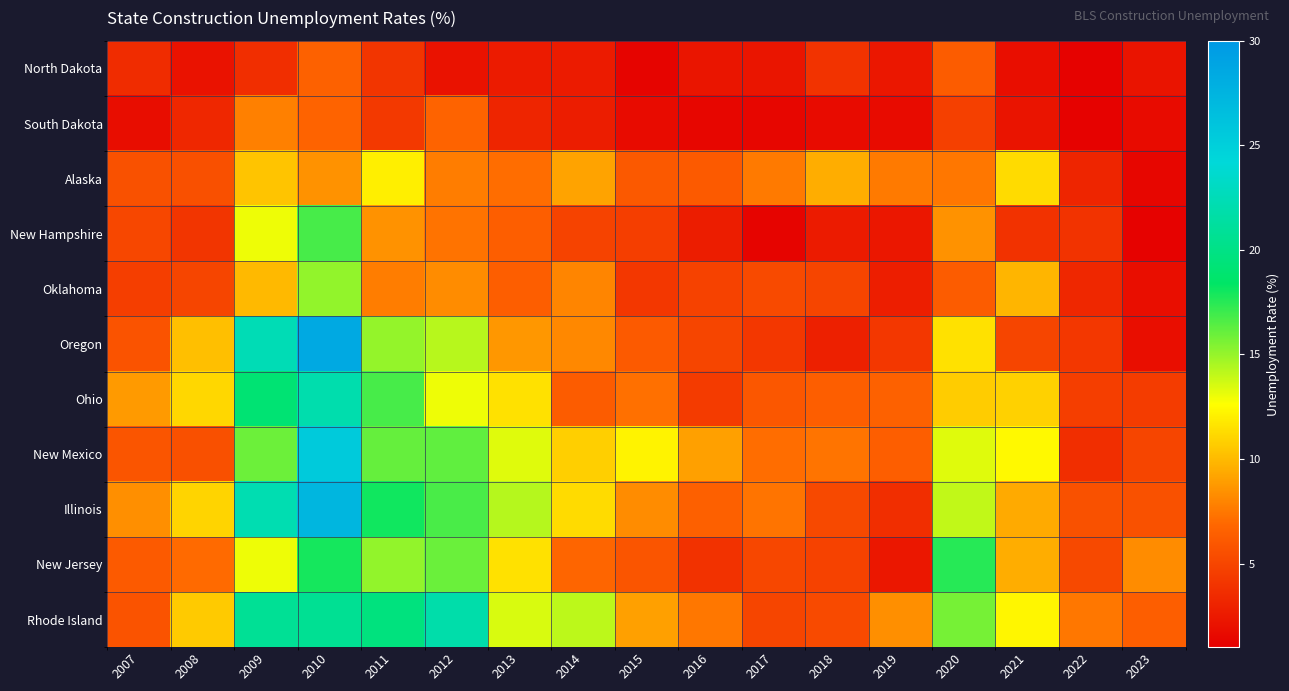

What is the minimum value shown in the chart?

1.2